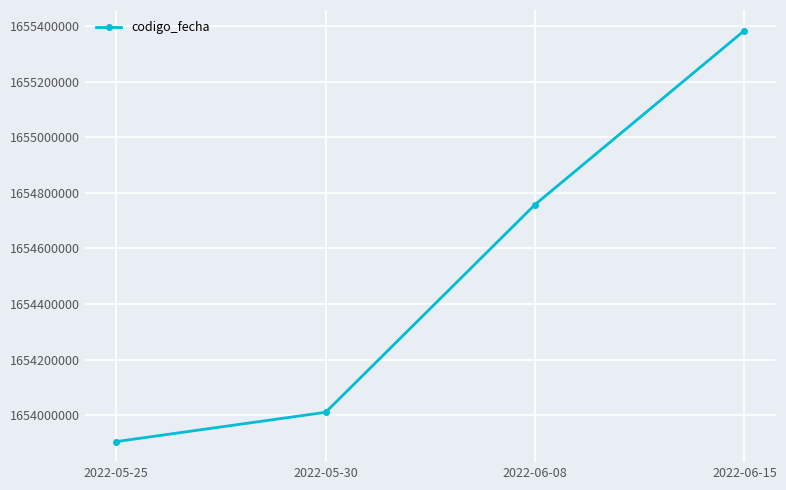

Approximately how many times larger is the value at 2022-05-30 compared to 2022-06-15?

1.0